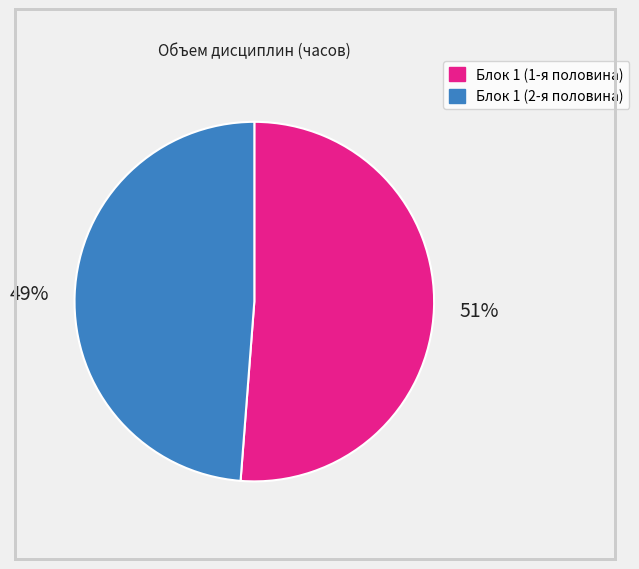

Is there a majority slice in this chart?

Yes